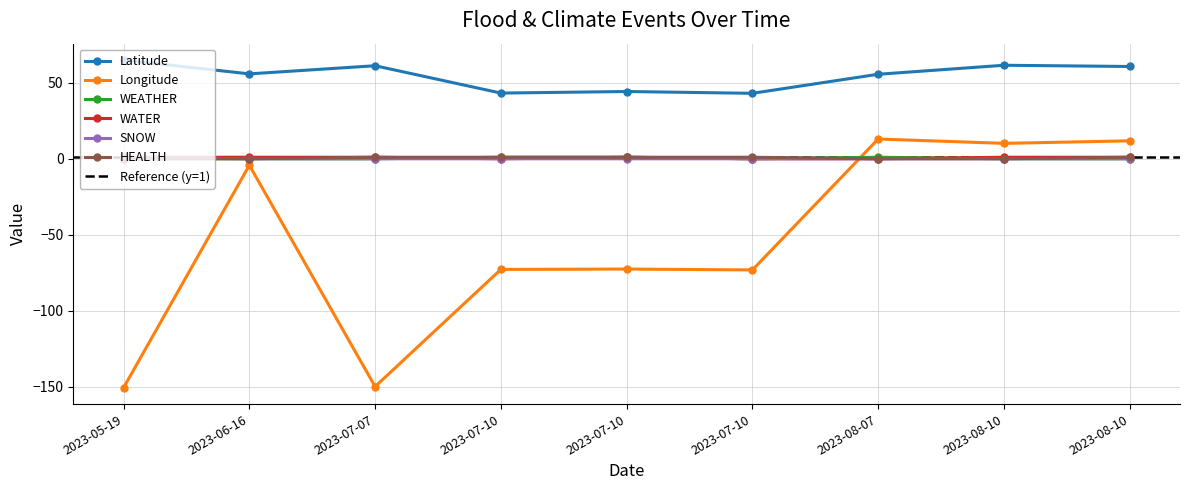

Rank the series at 2023-08-10 from lowest to highest value.

WEATHER, SNOW, HEALTH, WATER, Longitude, Latitude